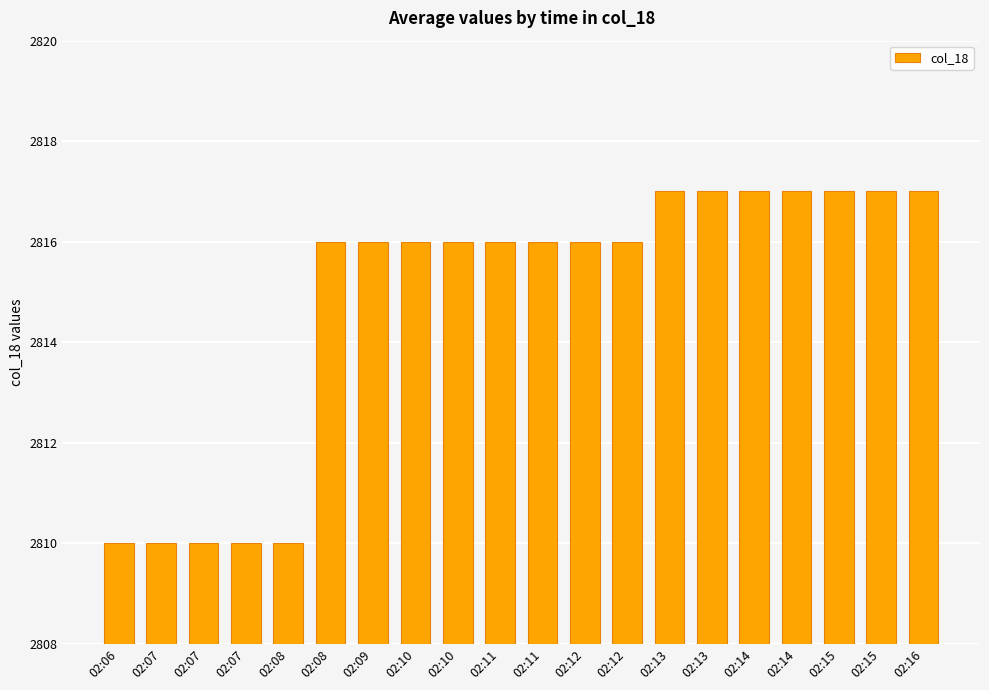

Which has a higher value, 02:08 or 02:14?

02:14